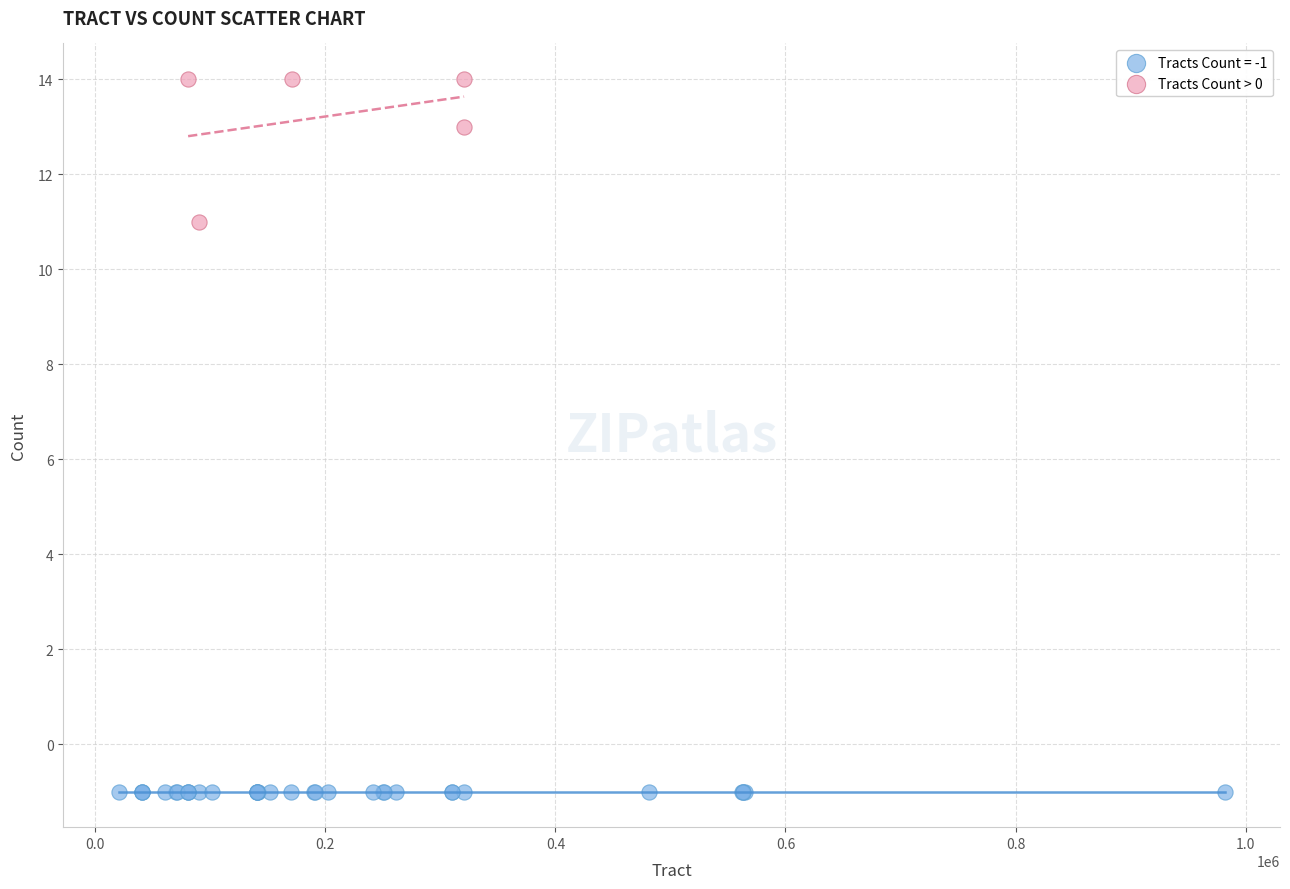

Which series reaches the maximum Y coordinate?

Tracts Count > 0